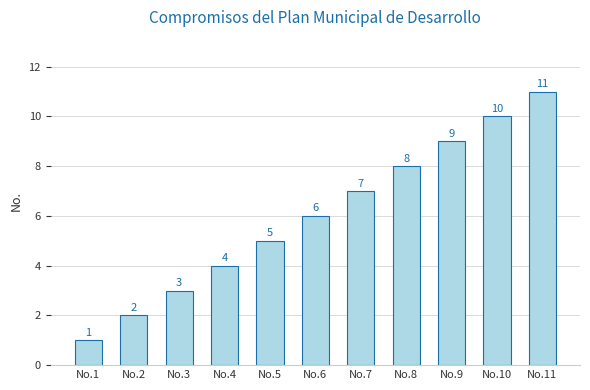

The value at No.6 is 10. True or false?

False